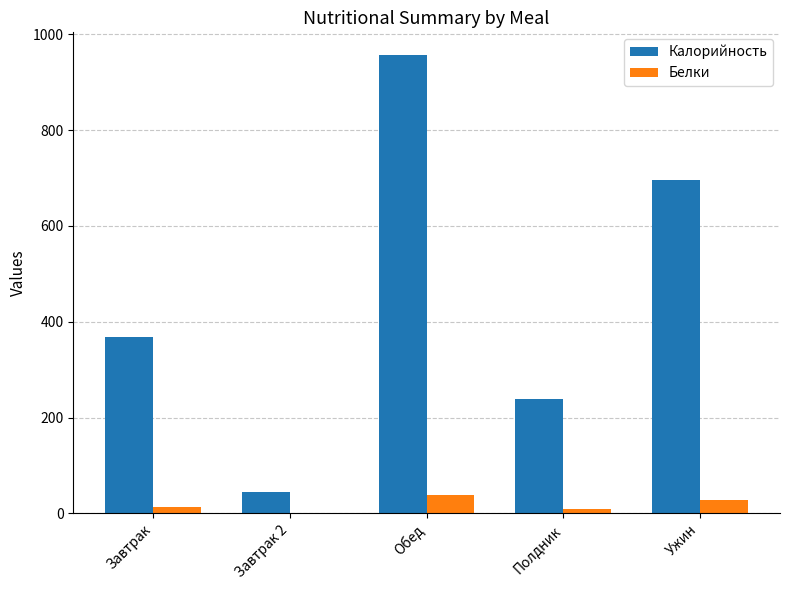

What are all the series names shown in the legend?

Калорийность, Белки